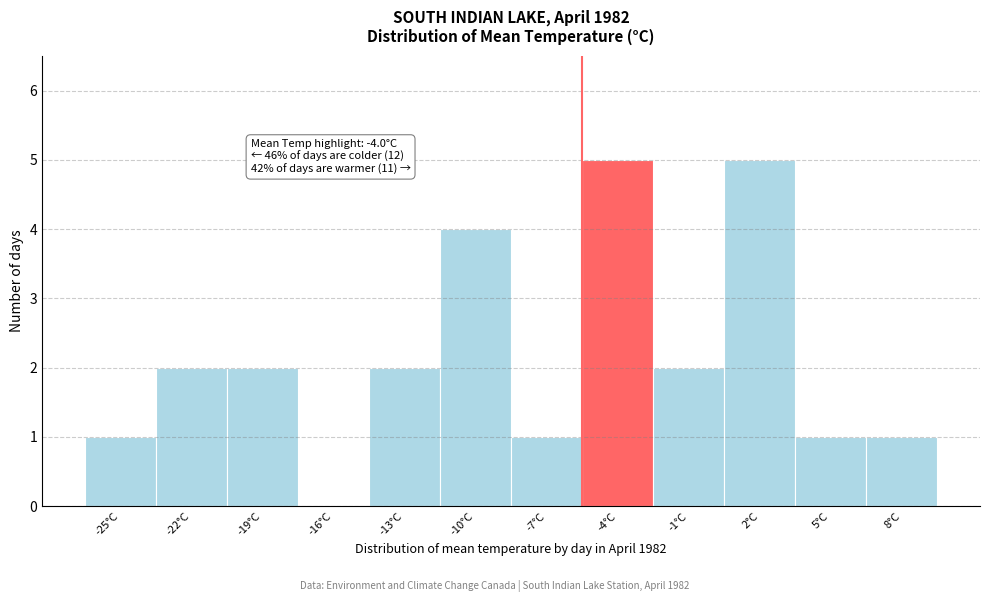

Reading right to left, what are all the values shown in this chart?

8°C=1	5°C=1	2°C=5	-1°C=2	-4°C=5	-7°C=1	-10°C=4	-13°C=2	-16°C=0	-19°C=2	-22°C=2	-25°C=1